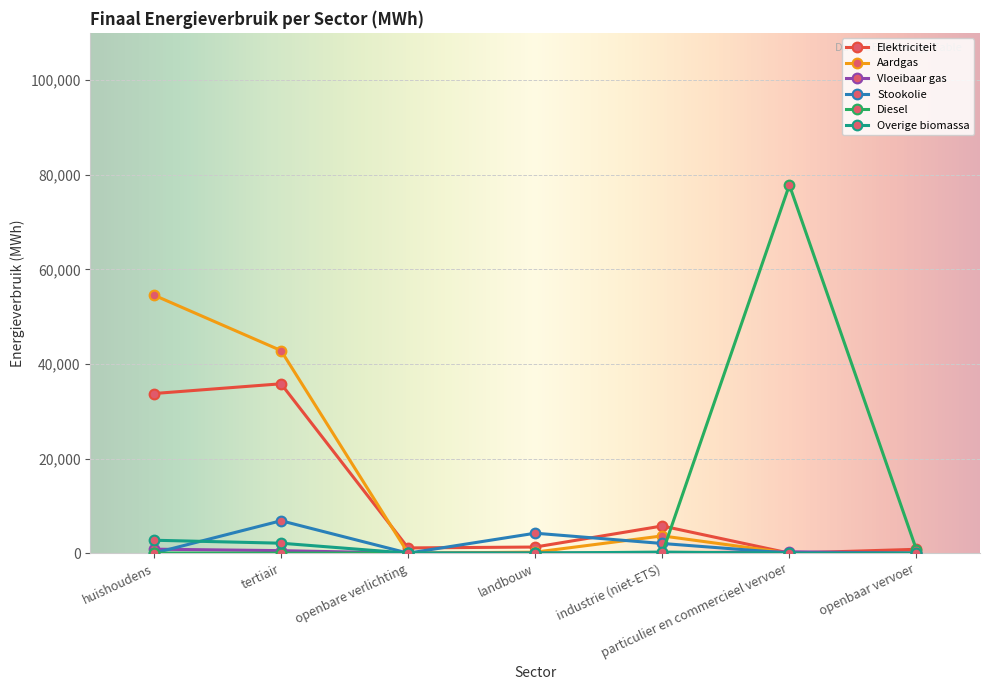

At how many categories does at least one series exceed 10359?

3